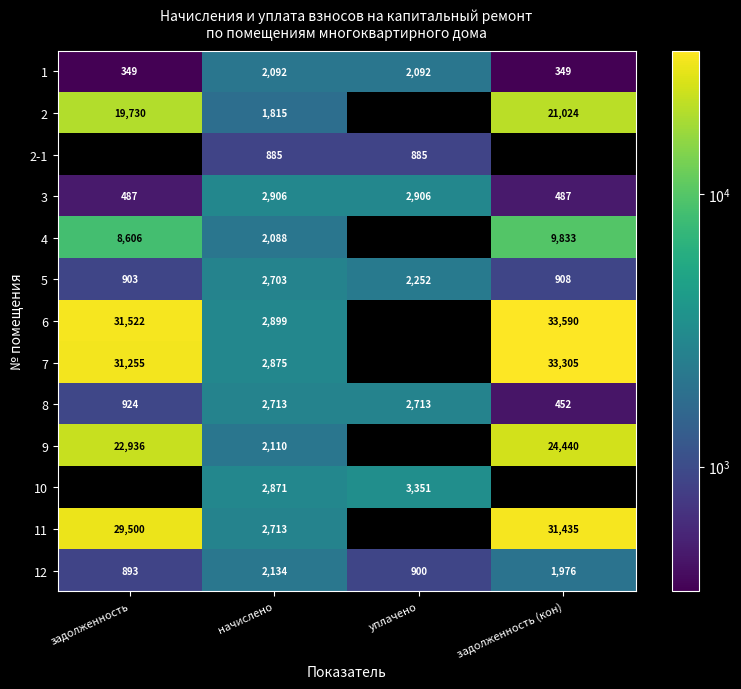

Is it true that 8 equals 1228 at задолженность?

False